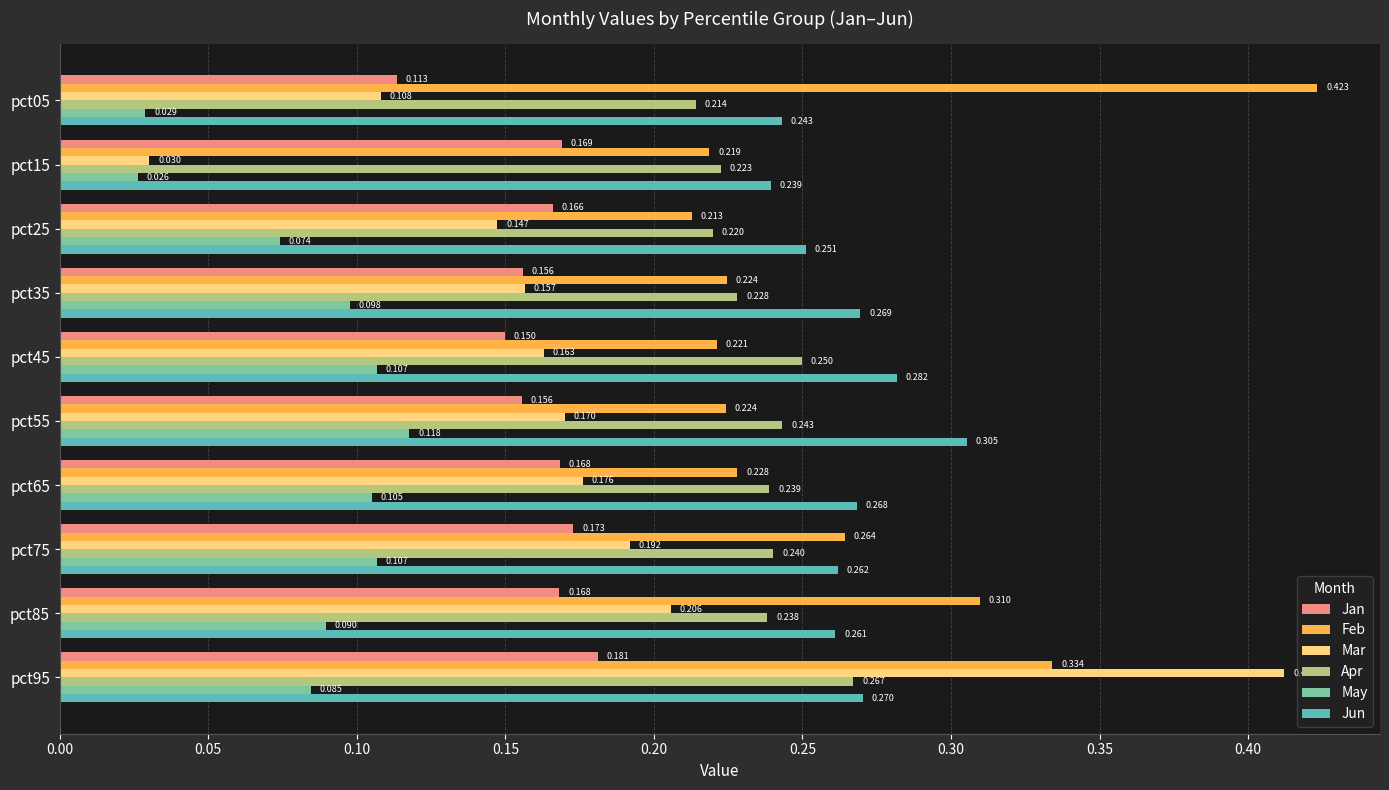

Which series has the largest total across all categories?

Feb